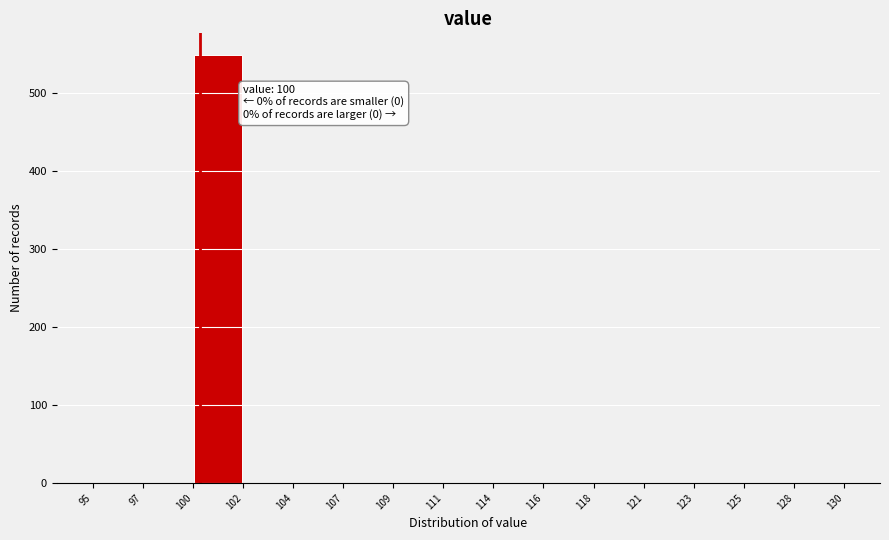

Which range on the x-axis has the tallest bar?

100 to 102